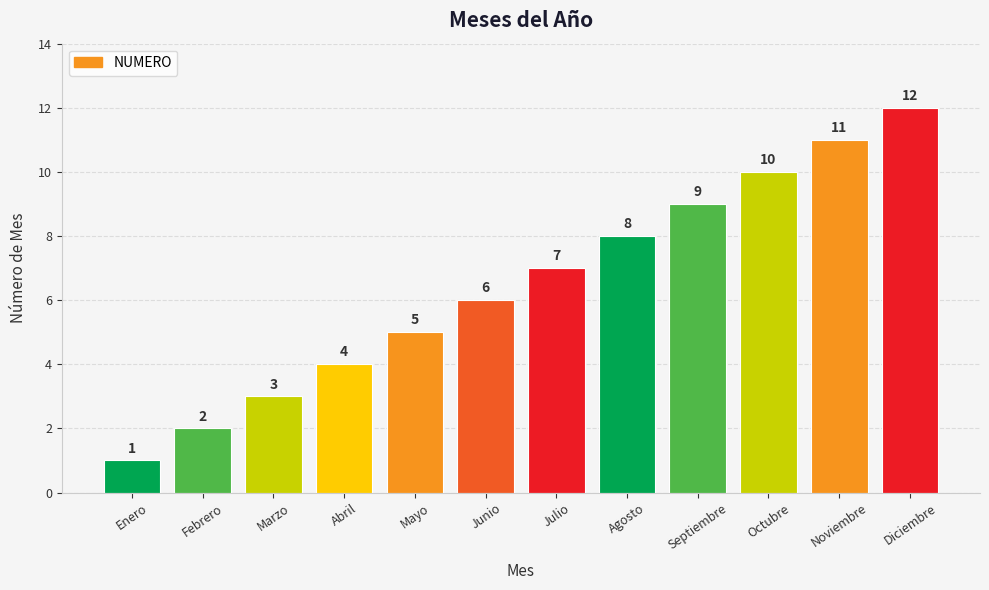

What position from the left is Julio?

7